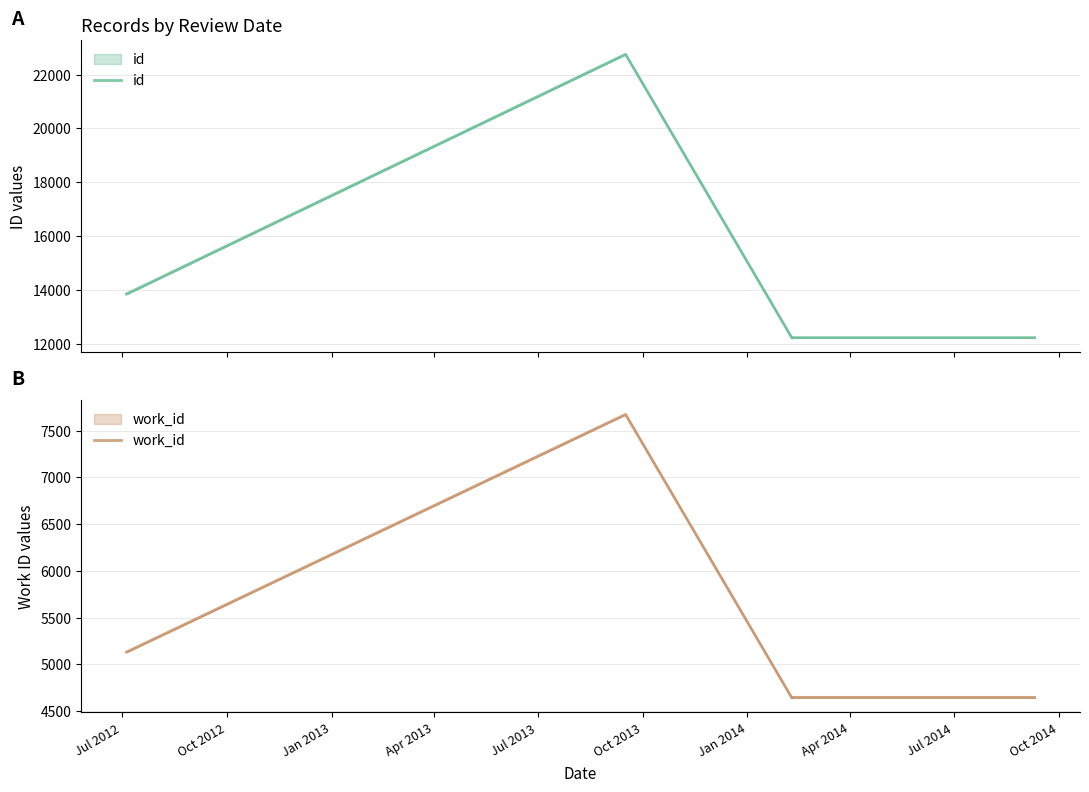

True or false: id has more than 1 points higher than both neighbors.

False